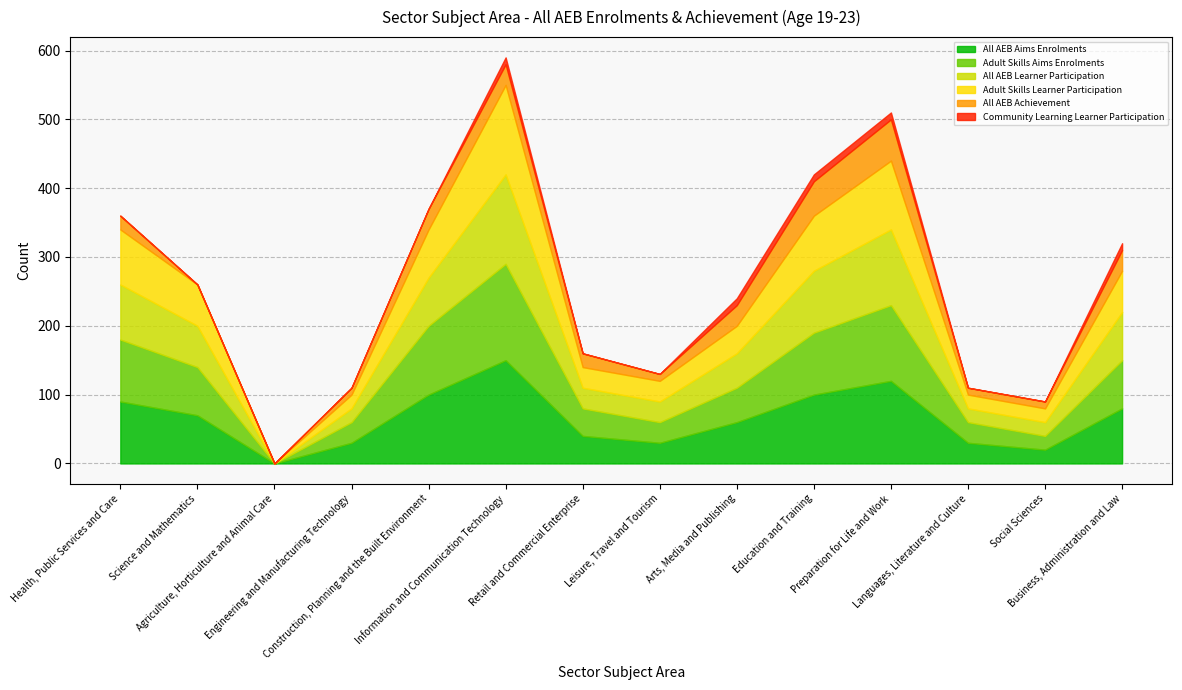

True or false: Adult Skills Aims Enrolments has a value of 27 at Social Sciences.

False